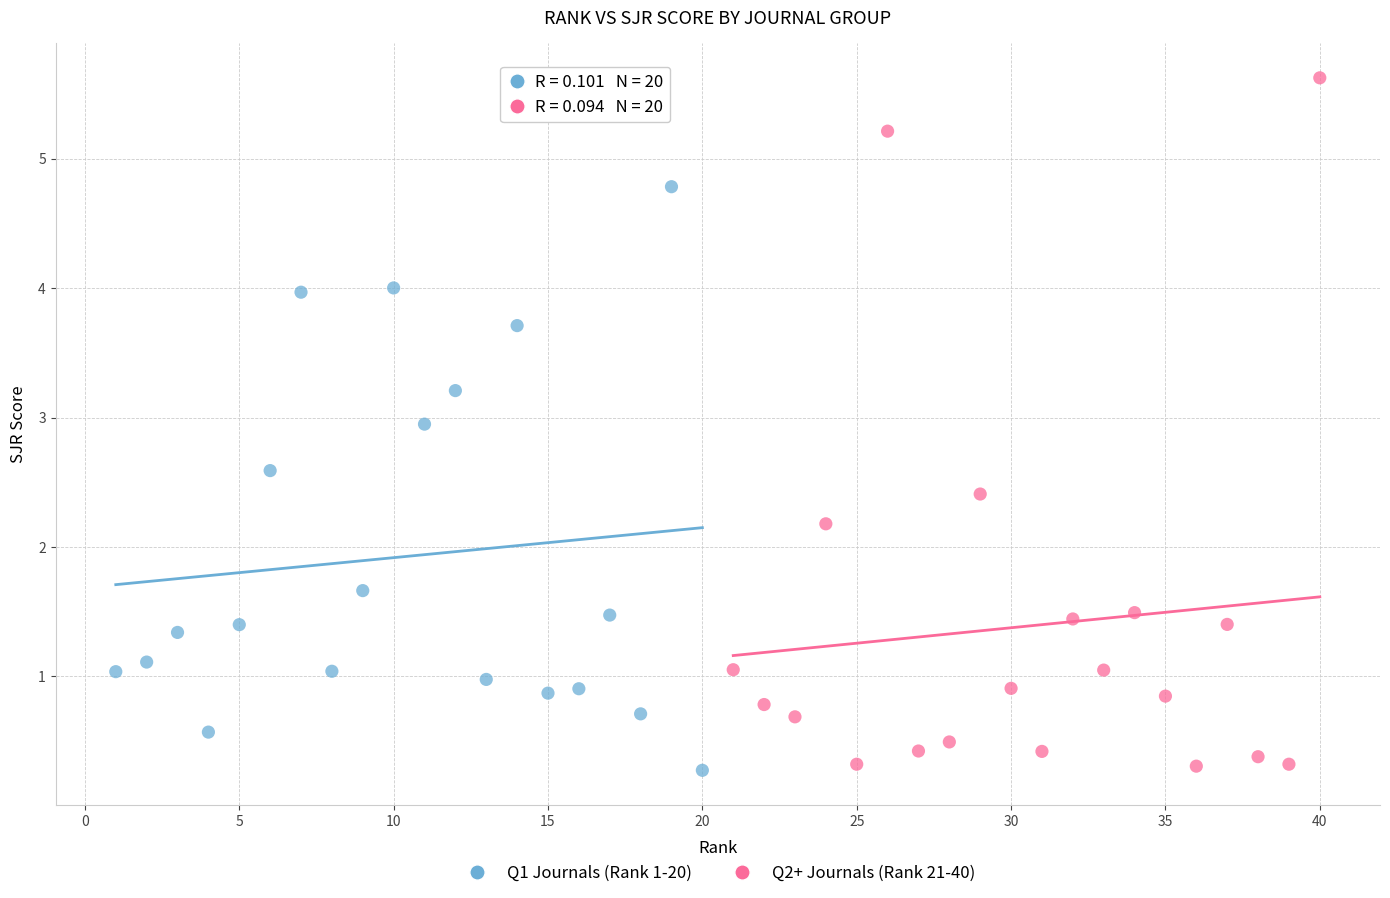

Which series contains the highest Y value?

Q2+ Journals (Rank 21-40)